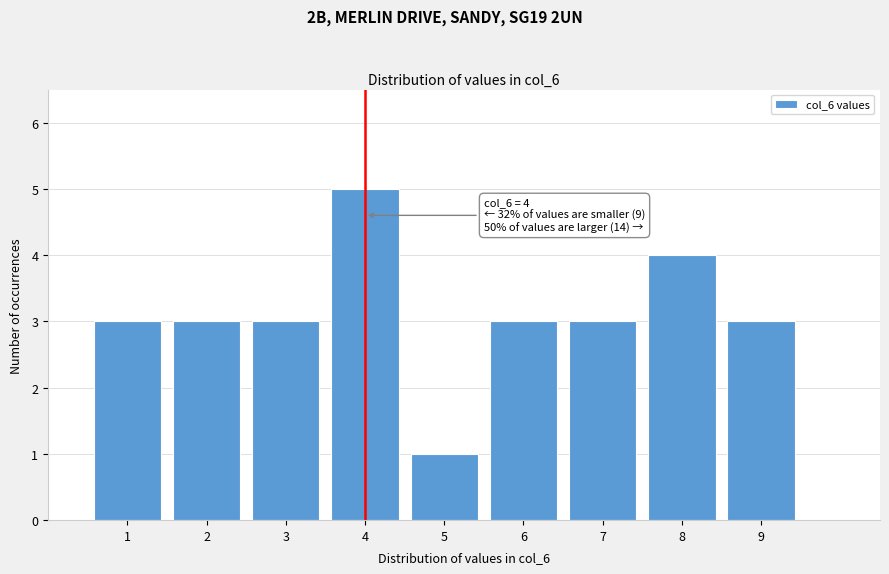

Over which range of the x-axis is the bar tallest?

3.5 to 4.5